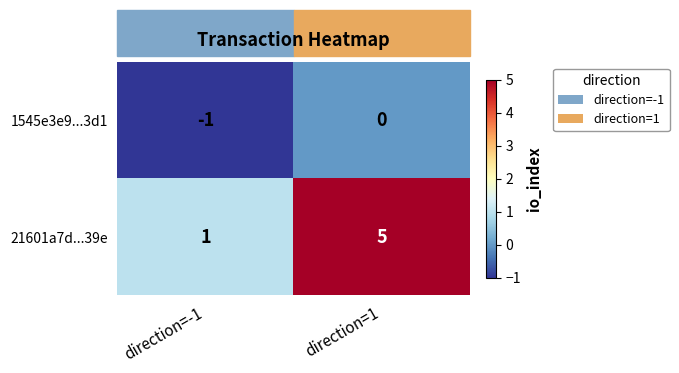

True or false: 1545e3e9...3d1 has a value of -1 at direction=-1.

True